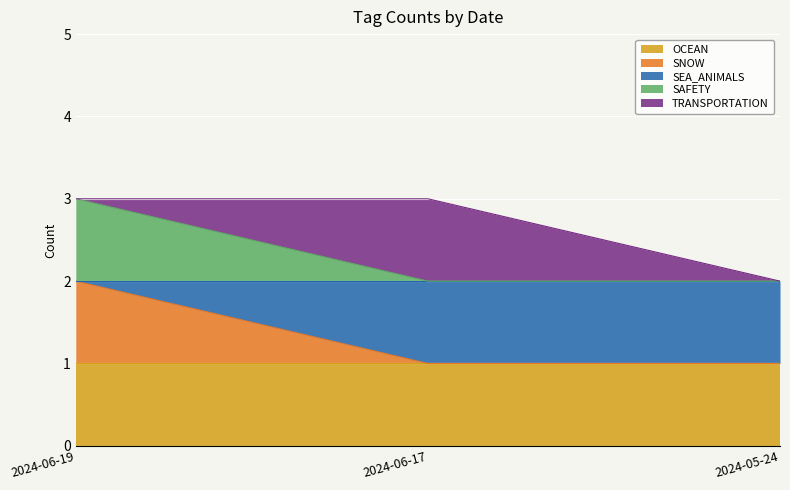

Which has a higher value, 2024-05-24 or 2024-06-19?

2024-05-24